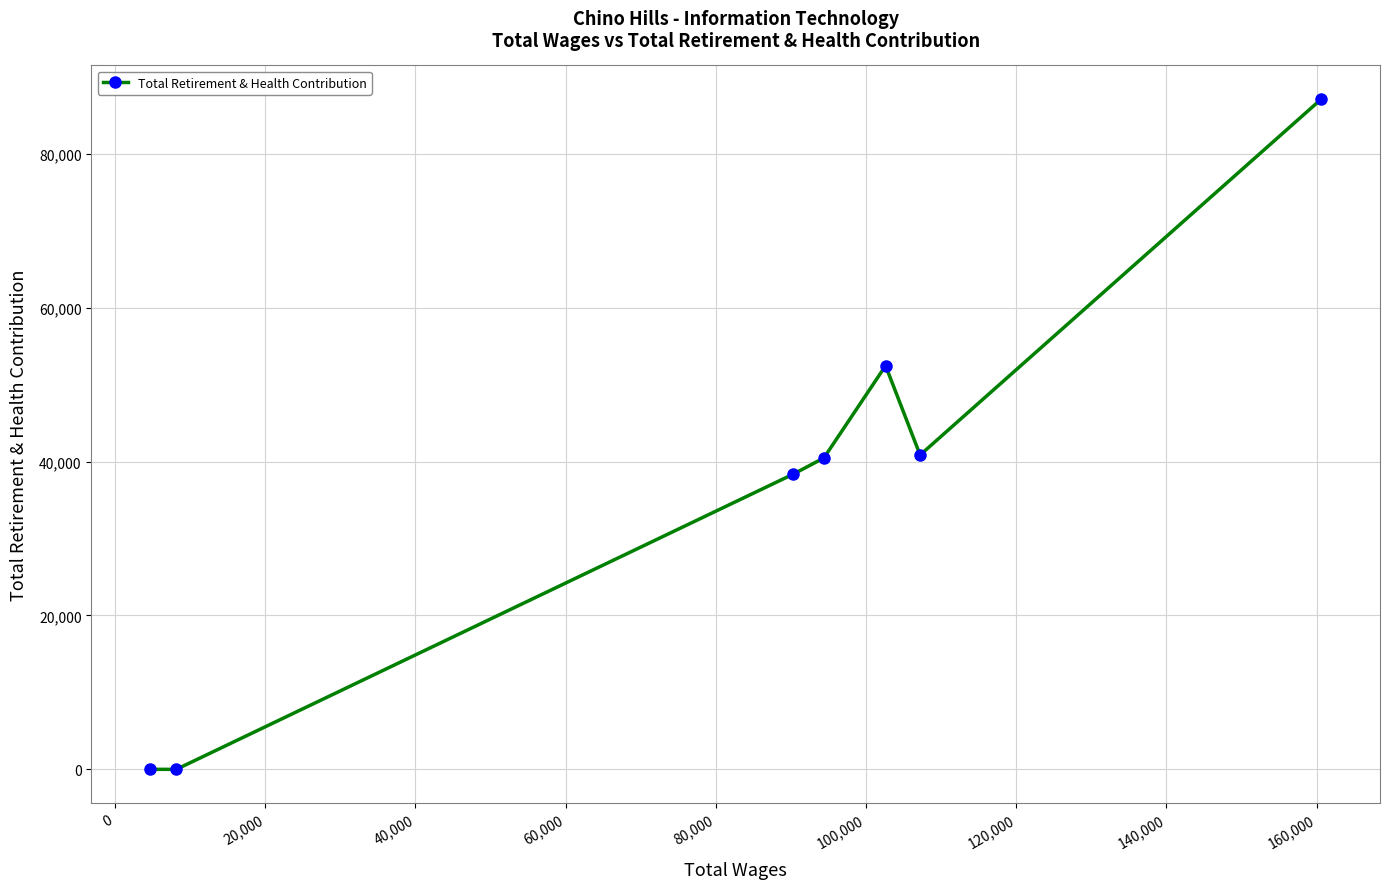

Reading left to right, what are all the values shown in this chart?

0	0	38376	40472	52463	40859	87138